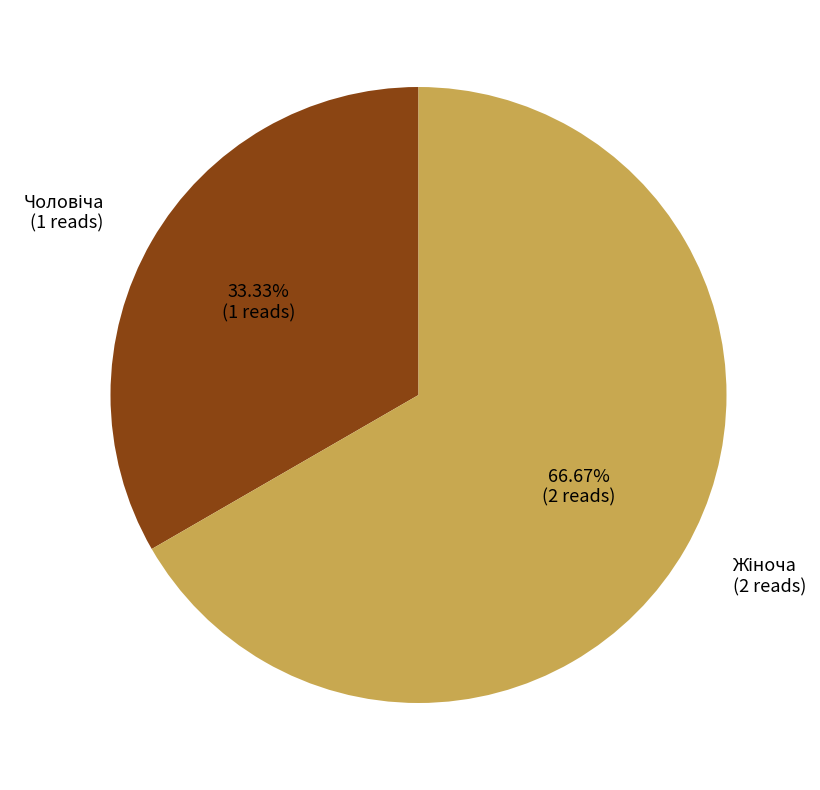

Does any single category account for the majority?

Yes